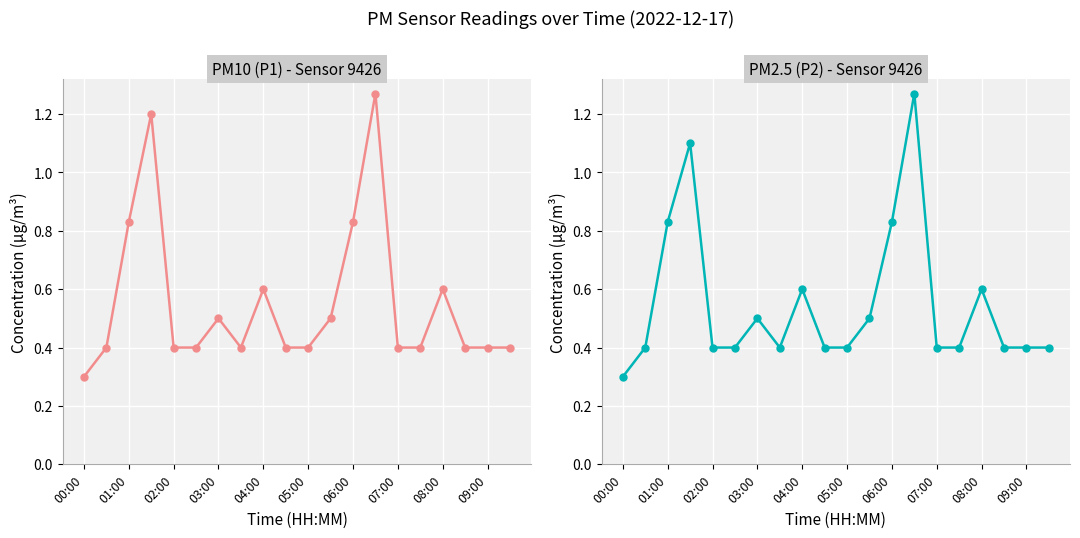

True or false: P1 and P2 intersect in this chart.

False